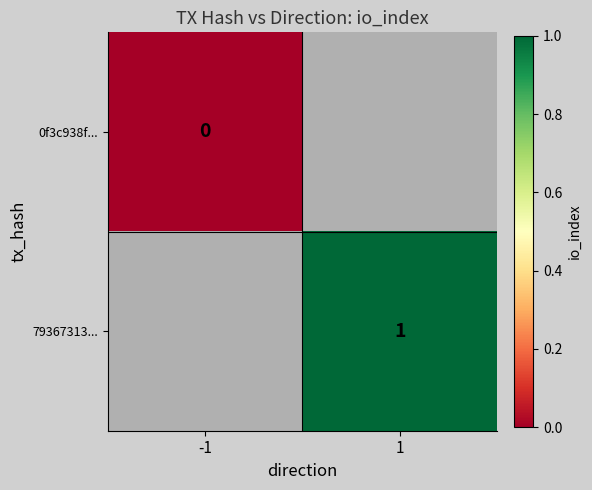

The 79367313... series shows 1 at 1. True or false?

True